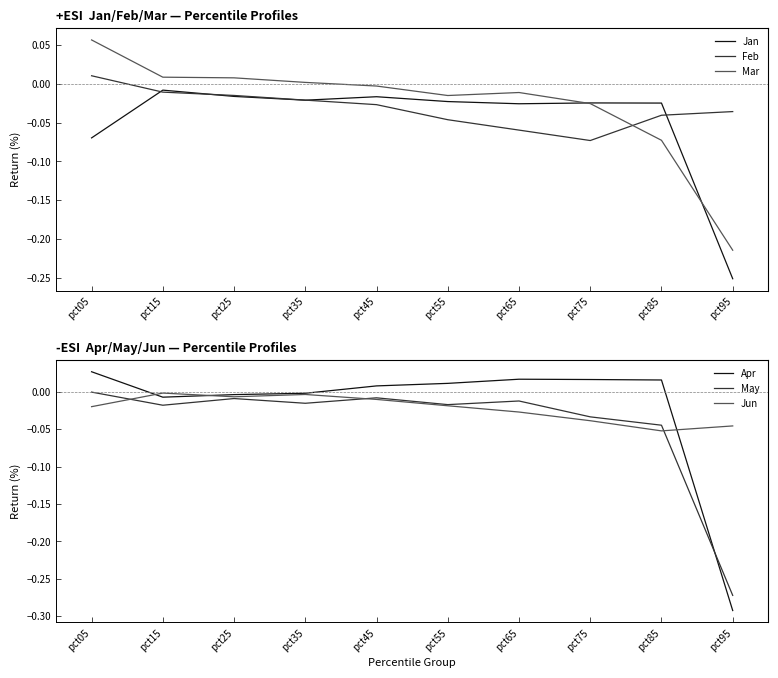

True or false: May and Jun cross at least once.

True